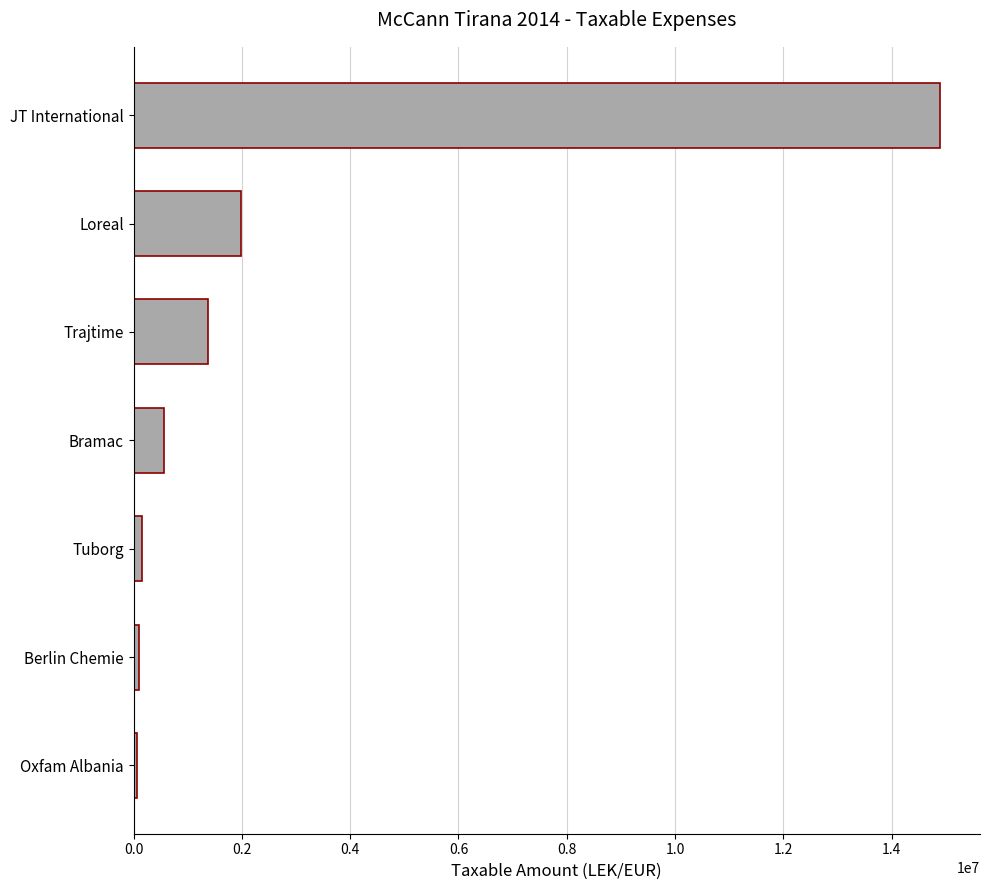

What is the sum of the values at Loreal and Trajtime?

3357930.7